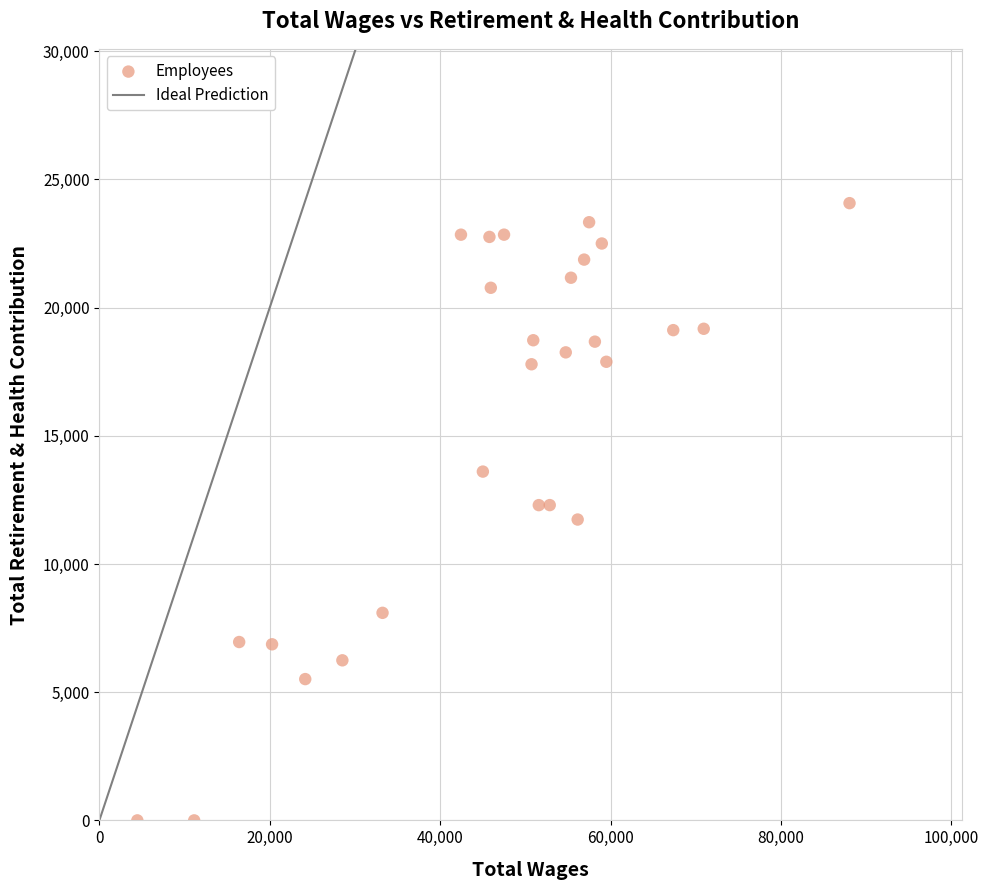

What is the range of Y values (max minus min)?

24074